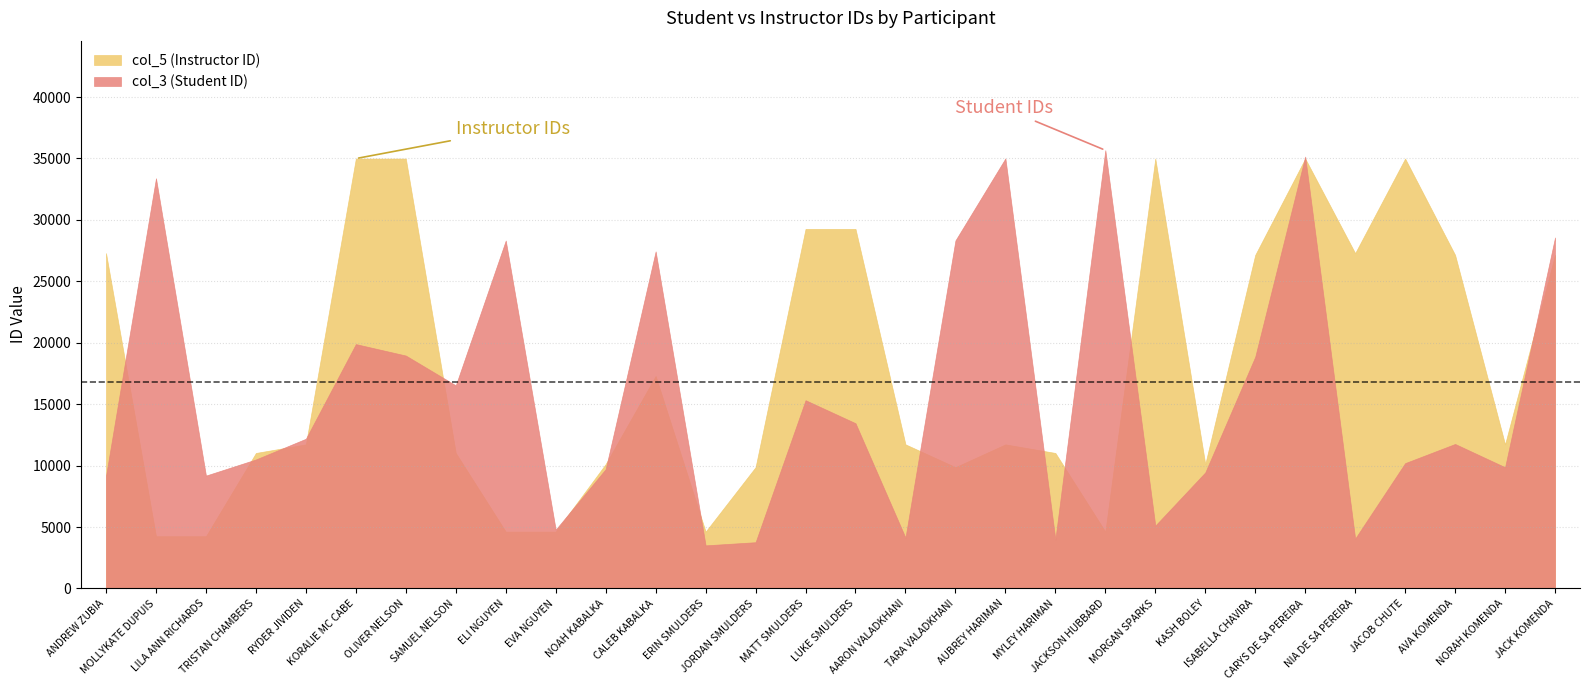

Where is the first local minimum for col_3 (Student ID)?

LILA ANN RICHARDS